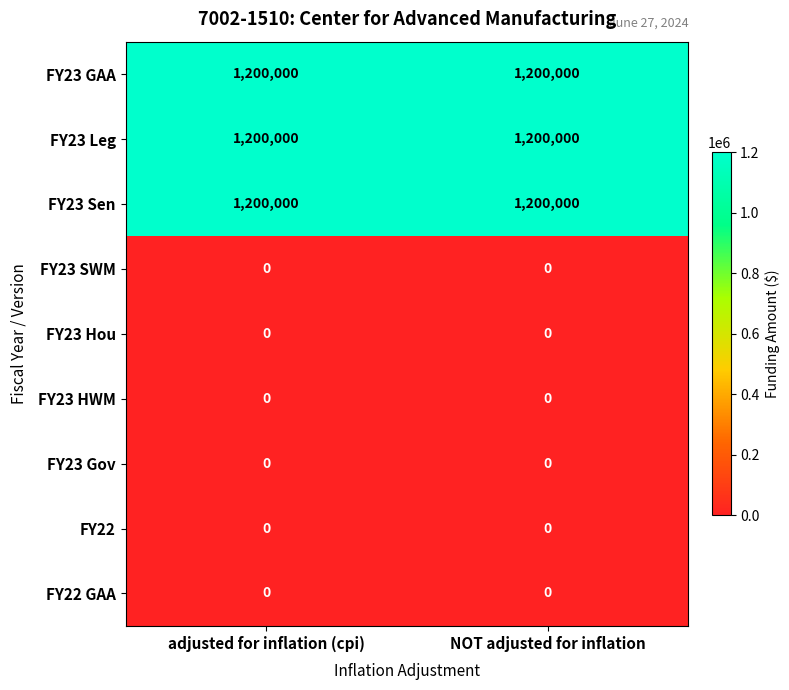

What is the spread (max minus min) of values at NOT adjusted for inflation?

1200000